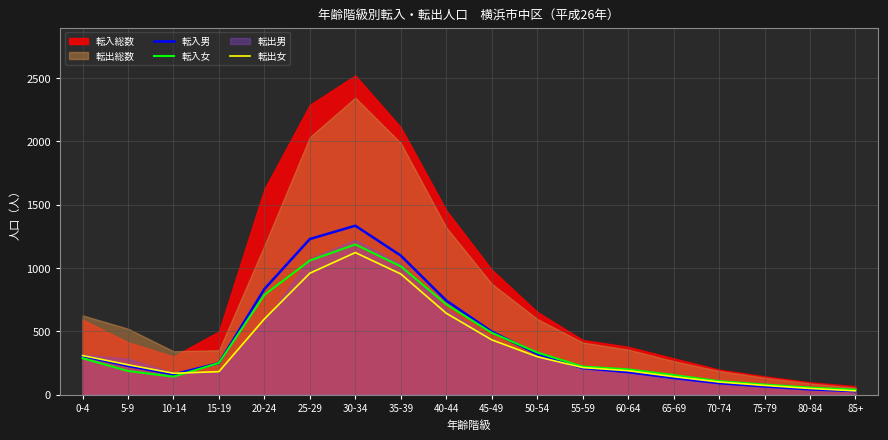

Is it true that 転入女 equals 67 at 85+?

False